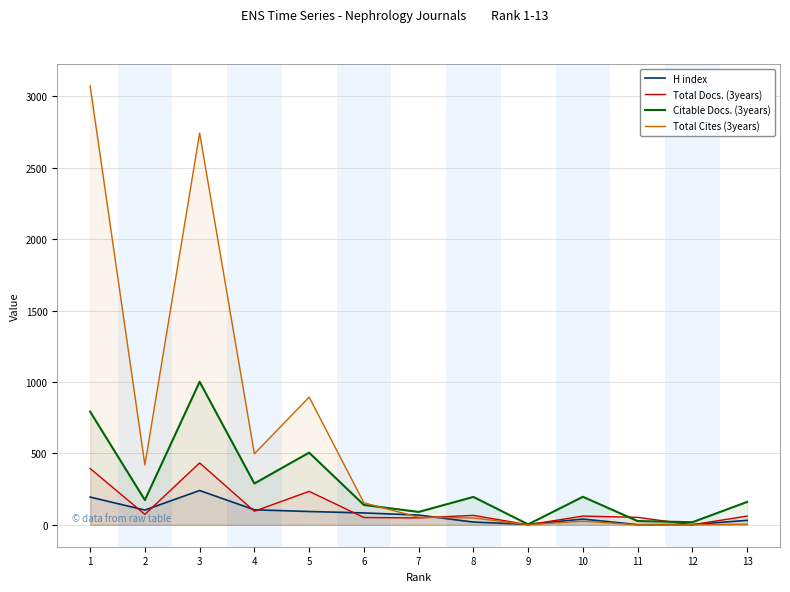

What are all the series names shown in the legend?

H index, Total Docs. (3years), Citable Docs. (3years), Total Cites (3years)